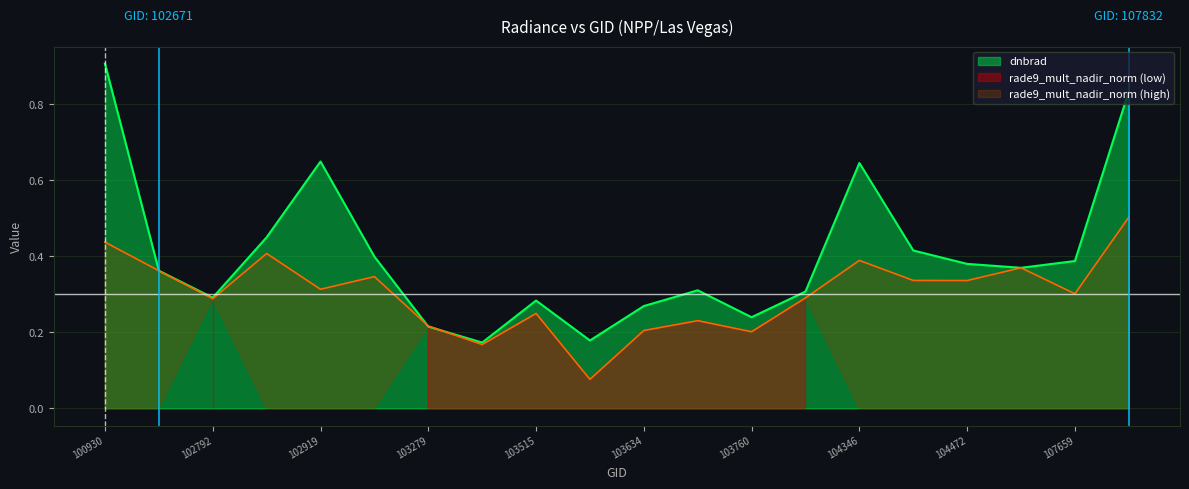

What is the value of the dnbrad point at the 4th from the left?

0.4